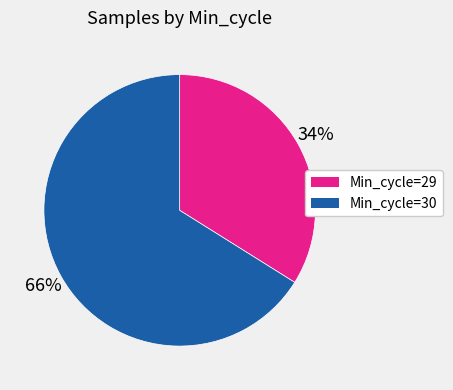

To the nearest percent, what is the difference between the largest and smallest slice percentages?

32%